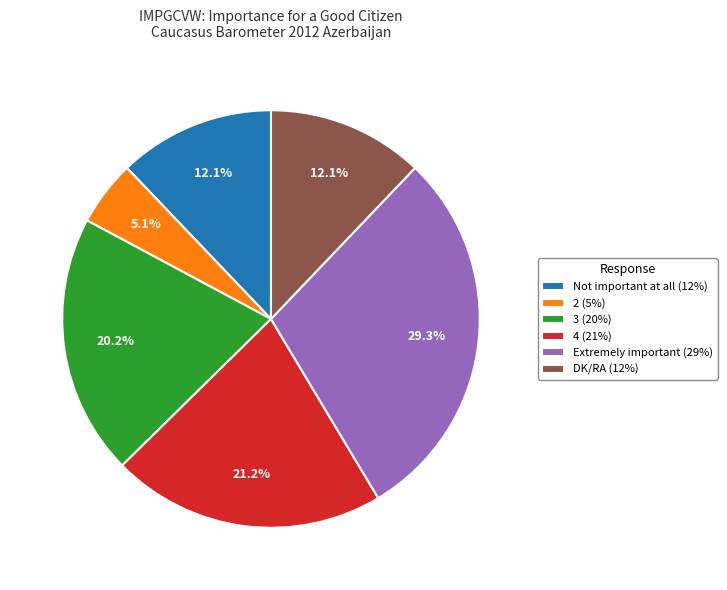

Combined, what portion of the pie is 3 and Not important at all?

32.3%